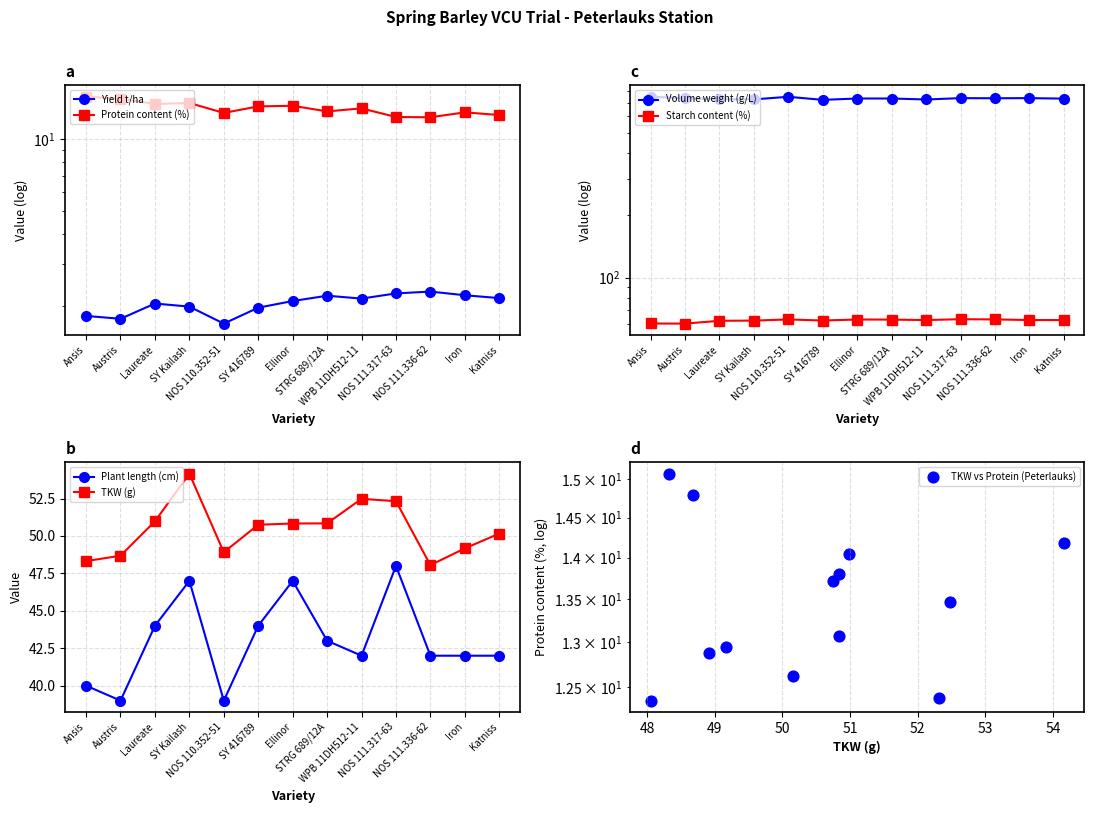

Is the value of Starch content (%) at NOS 111.317-63 greater than the value of TKW (g) at WPB 11DH512-11?

Yes